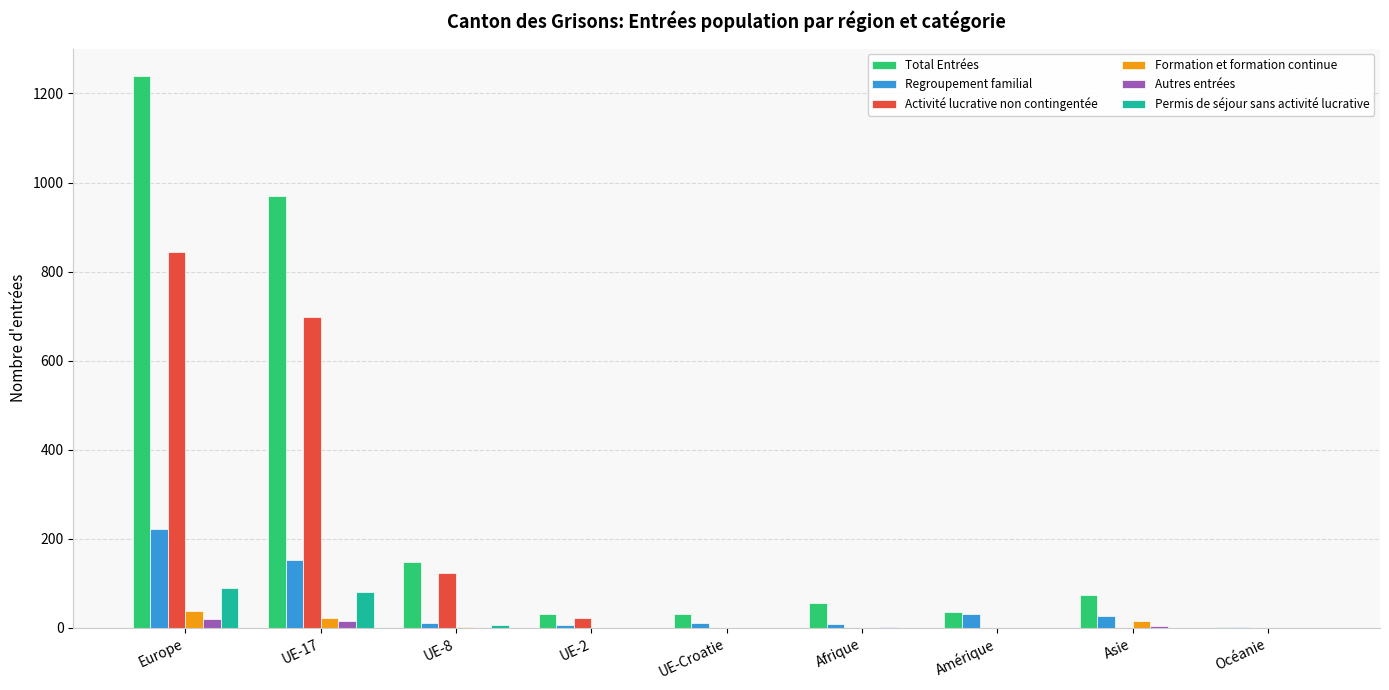

Is the value of Permis de séjour sans activité lucrative at Amérique greater than the value of Regroupement familial at UE-17?

No